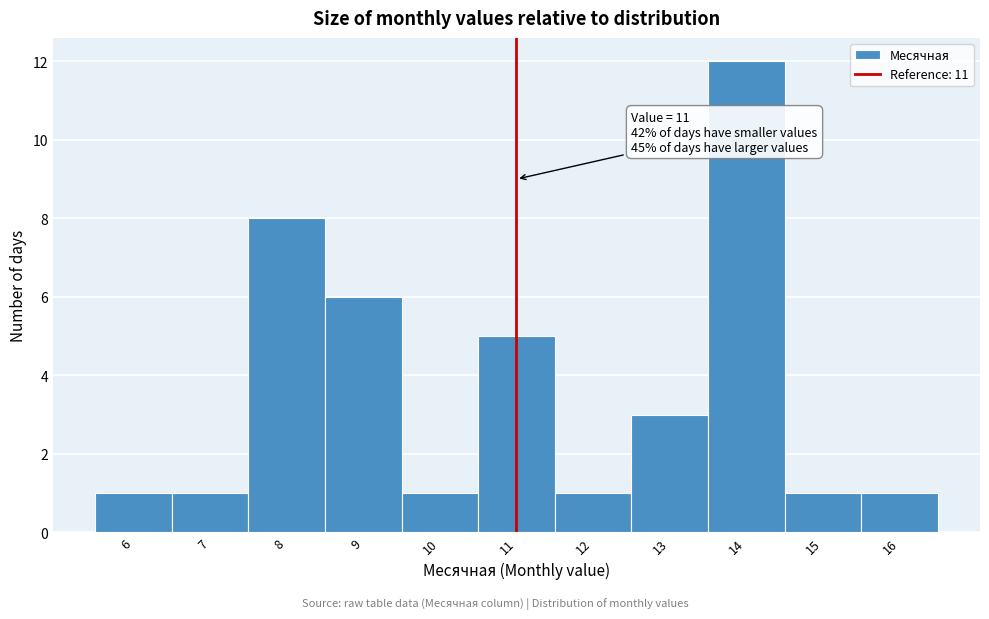

Which range on the x-axis has the tallest bar?

13.5 to 14.5